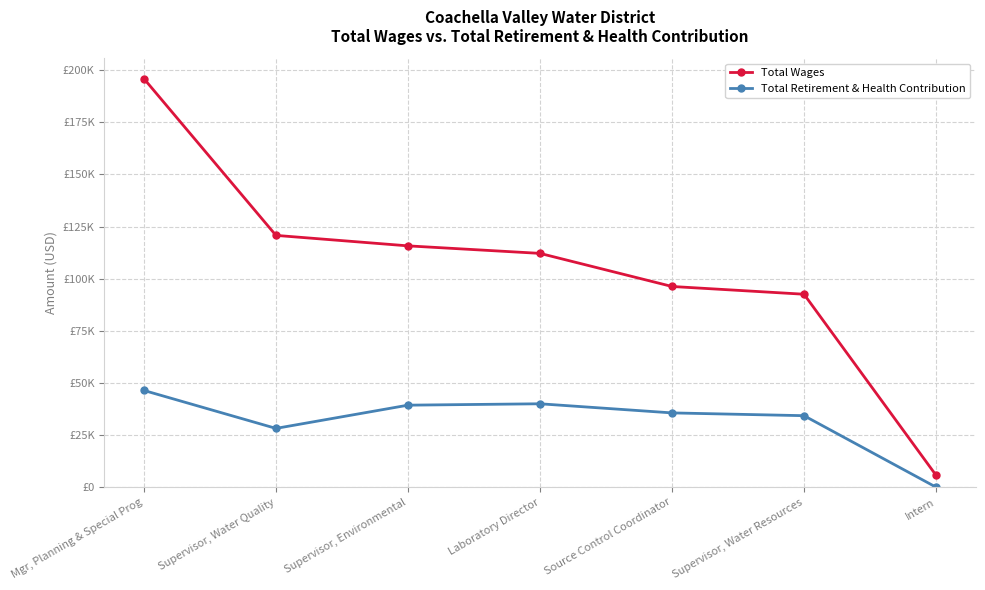

List the series in order of their peak value, lowest first.

Total Retirement & Health Contribution, Total Wages